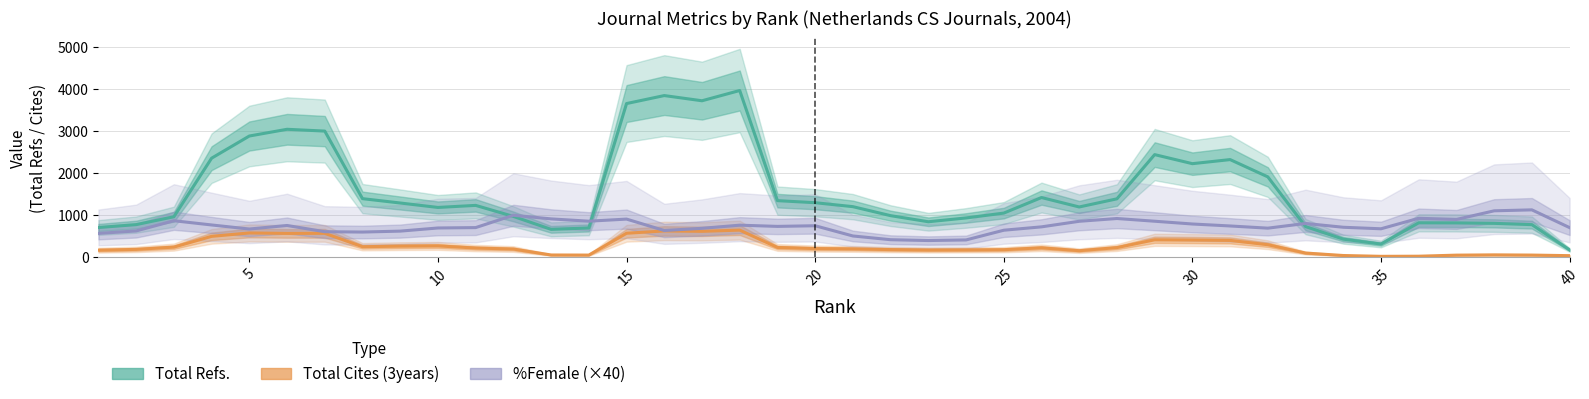

Is the value of Total Refs. at 37 greater than the value of %Female (×40) at 37?

No